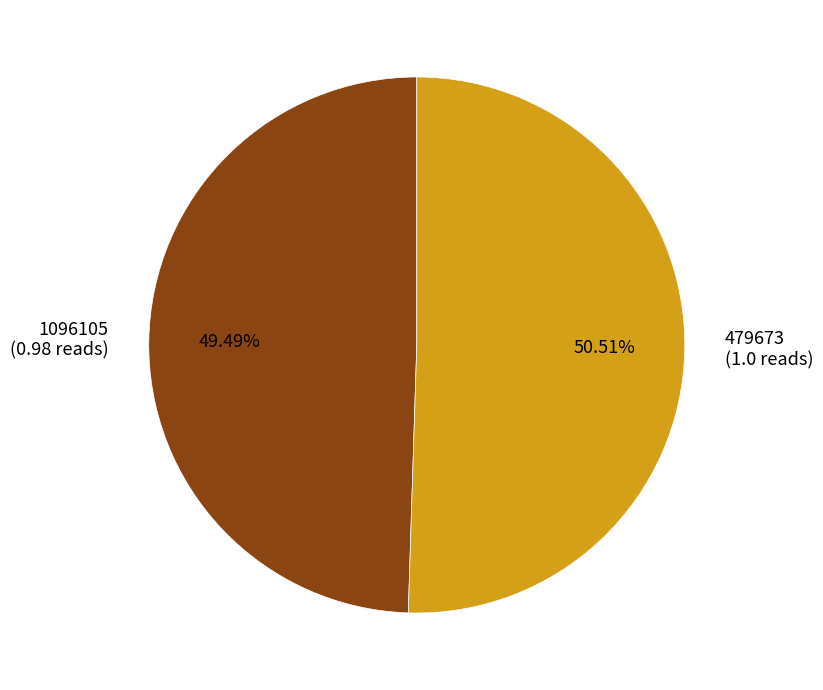

What is the largest slice in the pie chart?

479673